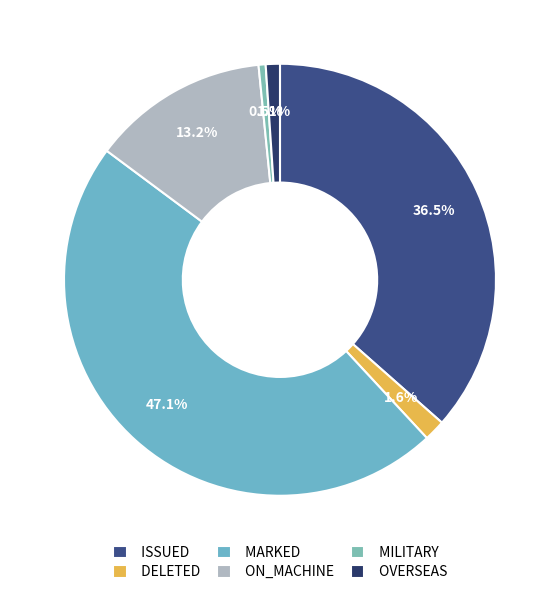

Count the number of slices in the pie.

6